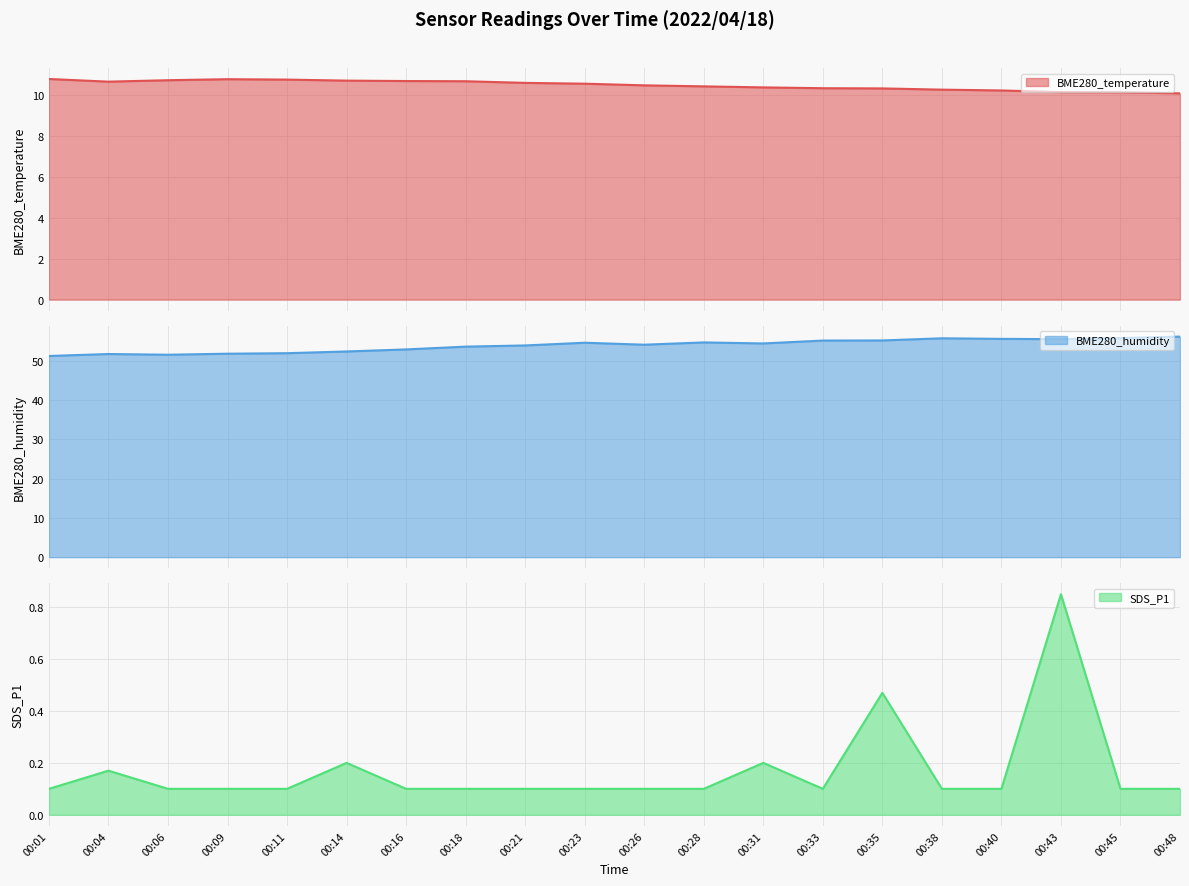

Count the number of categories in the chart.

20